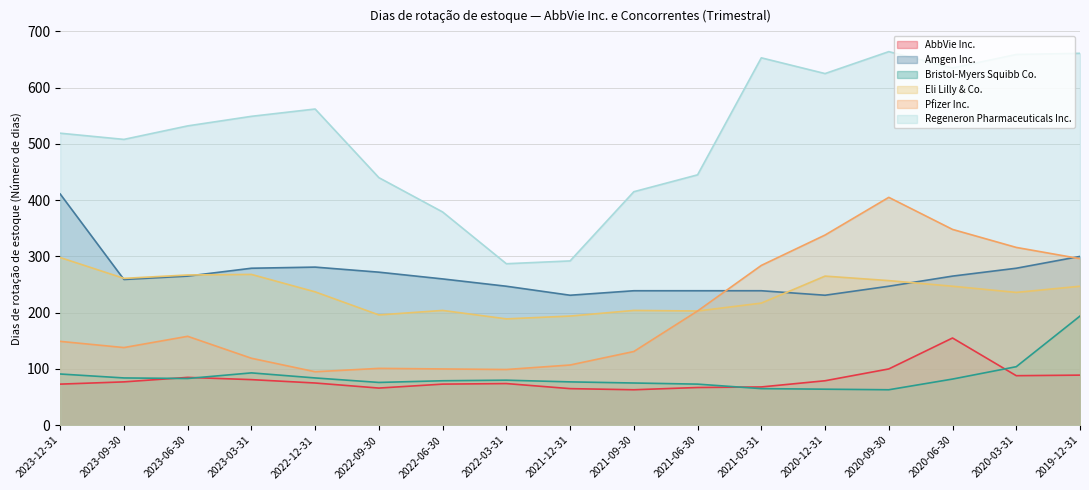

What are all the series names shown in the legend?

AbbVie Inc., Amgen Inc., Bristol-Myers Squibb Co., Eli Lilly & Co., Pfizer Inc., Regeneron Pharmaceuticals Inc.